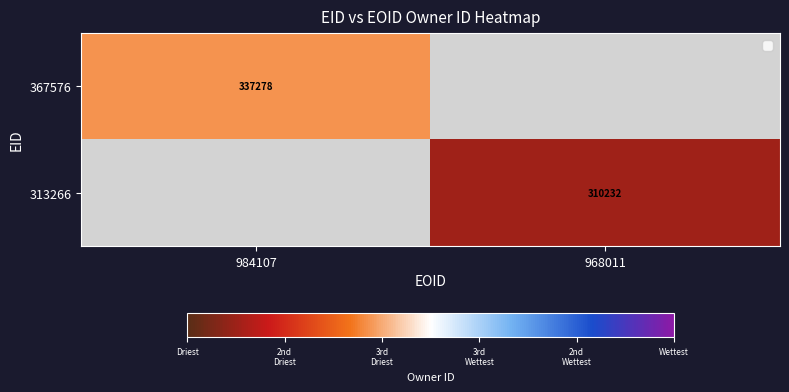

Is it true that 367576 equals 566457 at 984107?

False